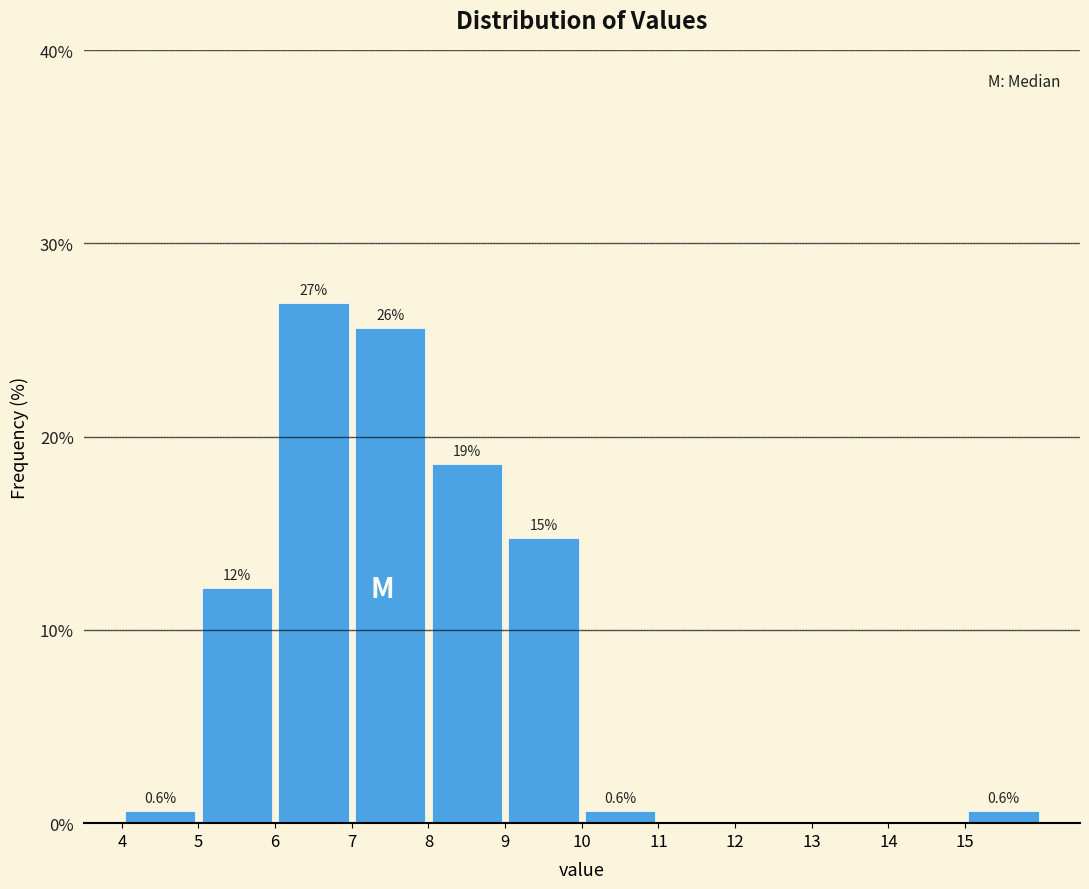

Over which range of the x-axis is the bar tallest?

6 to 7